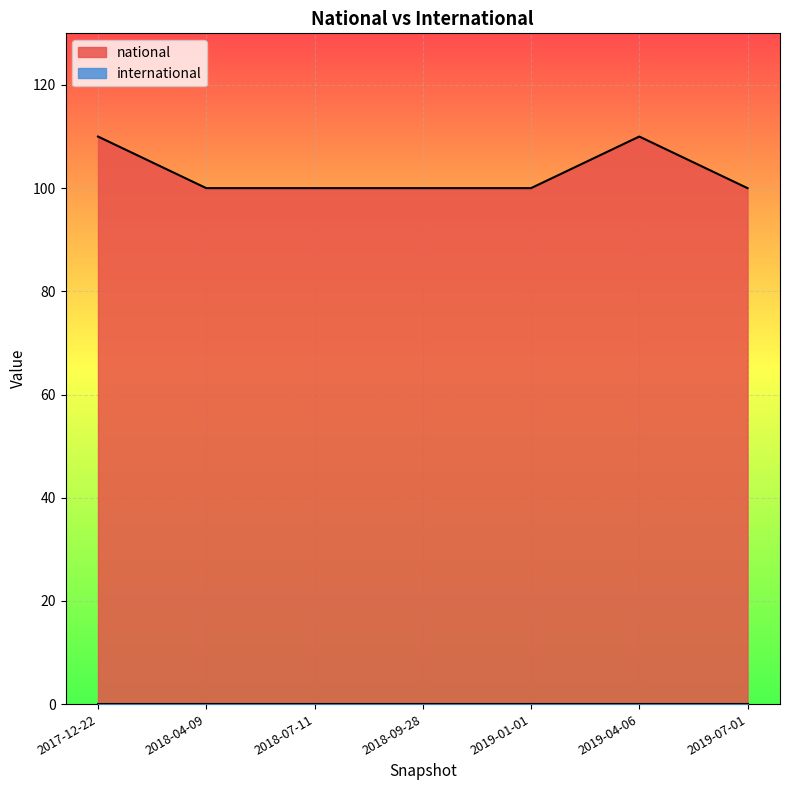

What is the sum of all values?

720